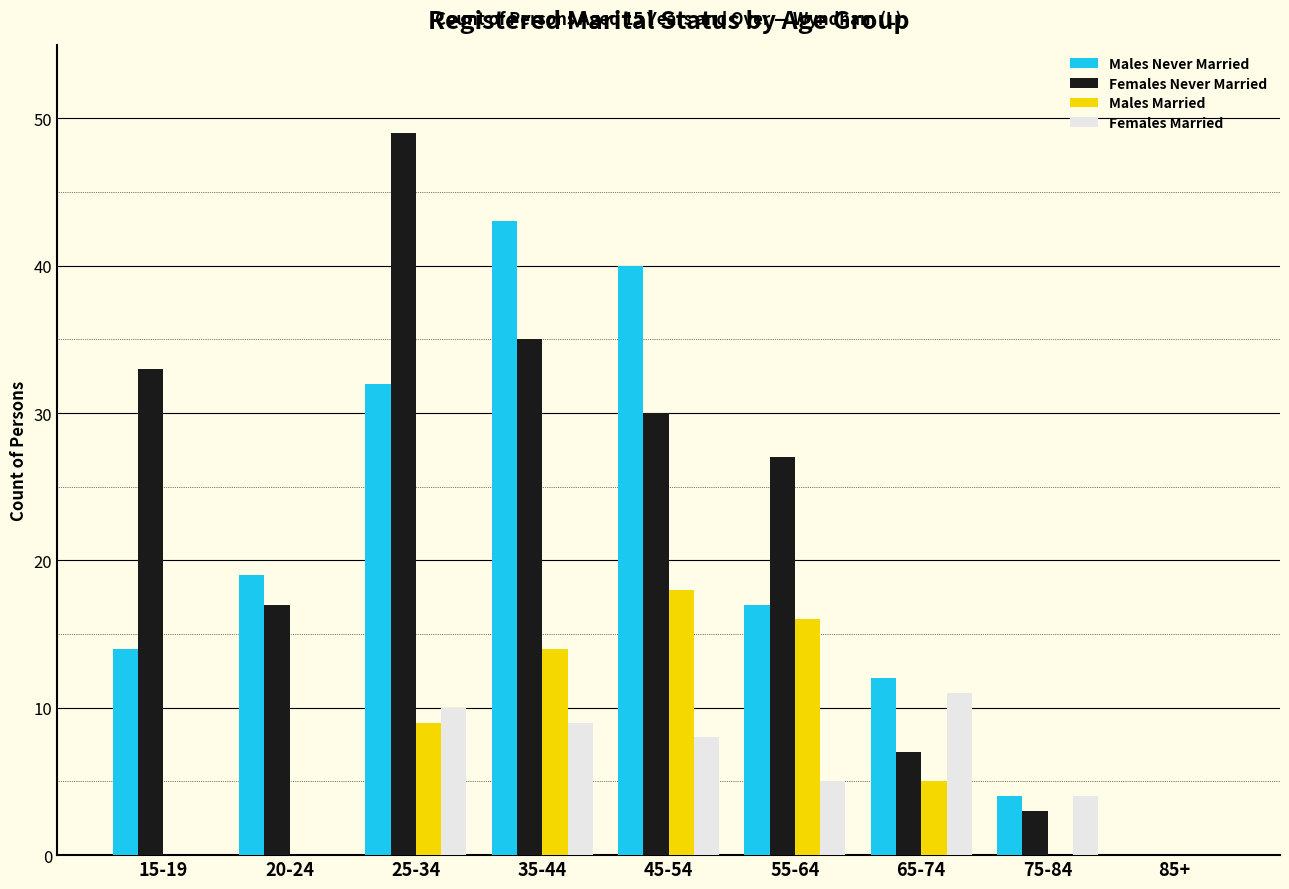

Which series has the largest total across all categories?

Females Never Married